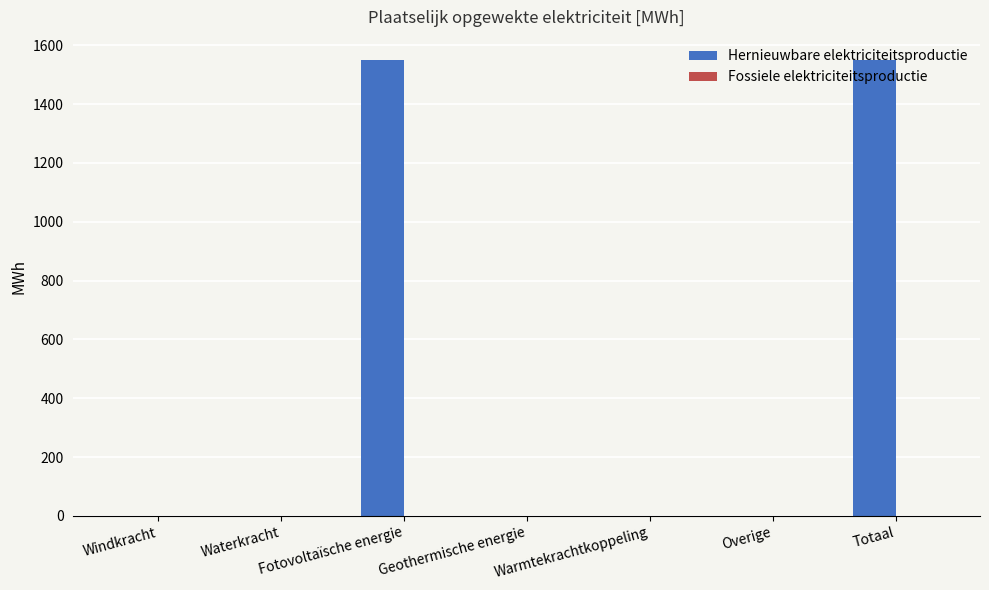

Which has a higher value, Warmtekrachtkoppeling or Totaal?

Totaal